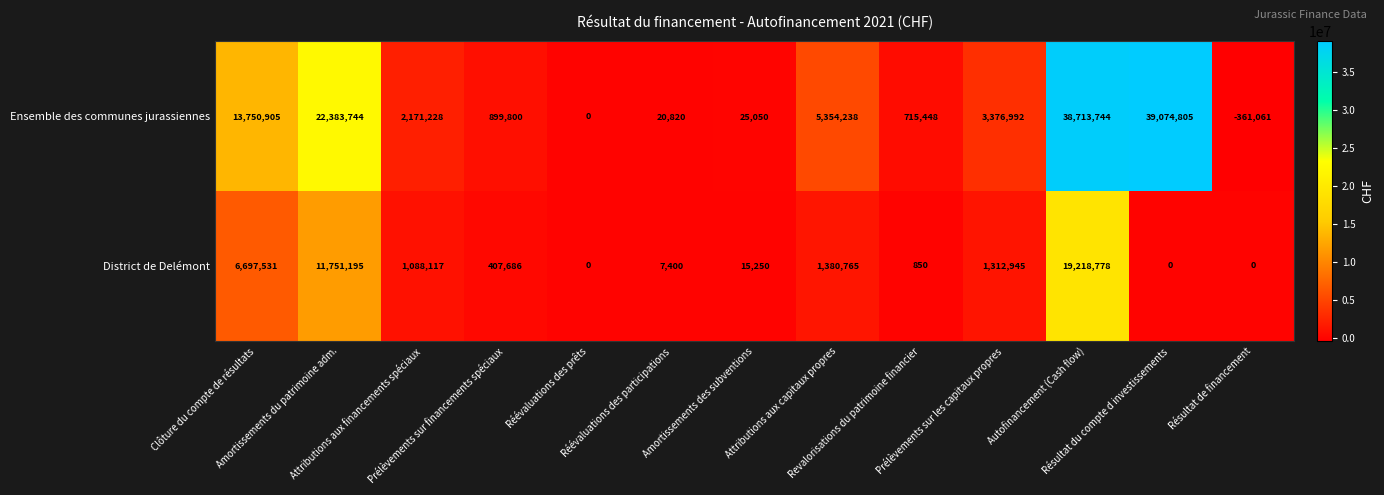

Rank the series by their average value, from highest to lowest.

Ensemble des communes jurassiennes, District de Delémont